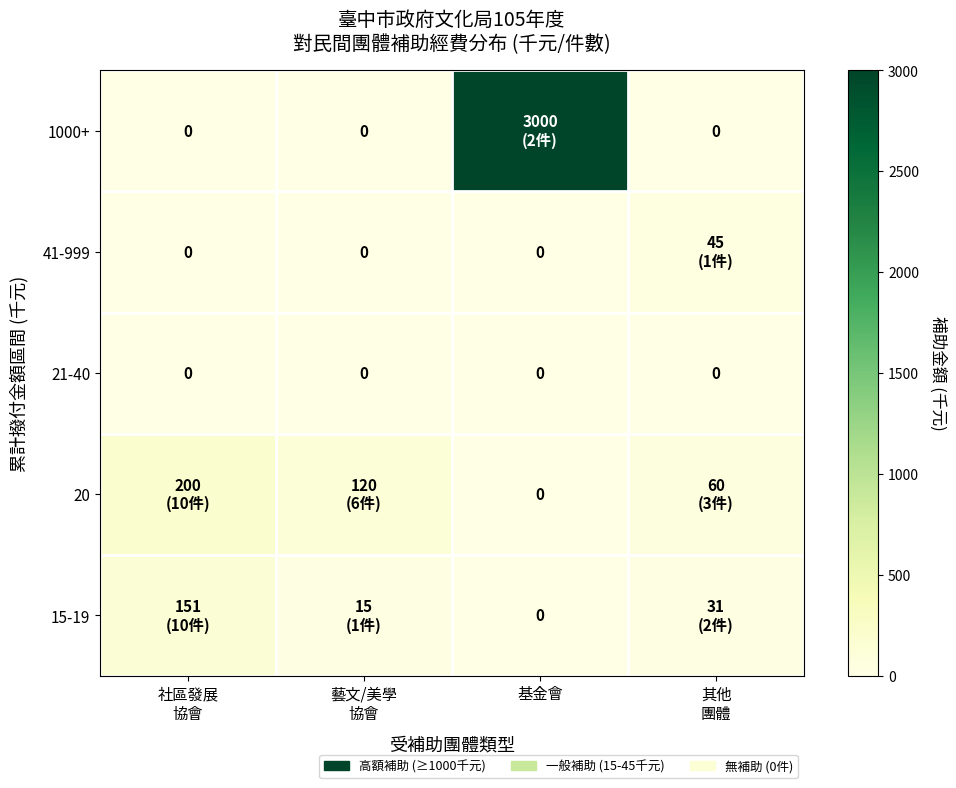

Which series has the largest total across all categories?

1000+